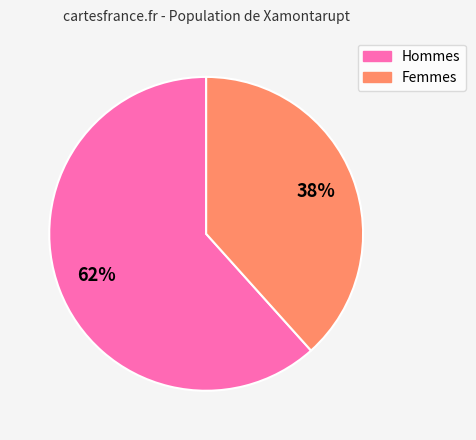

Is there any slice that represents more than half of the pie?

Yes